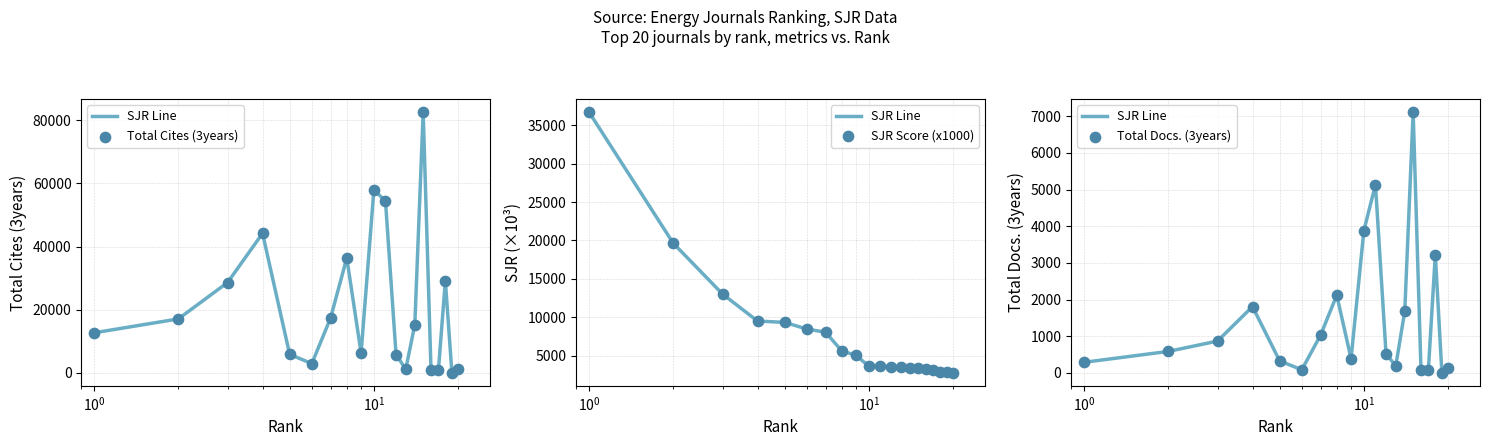

Which series reaches the minimum Y coordinate?

SJR Line